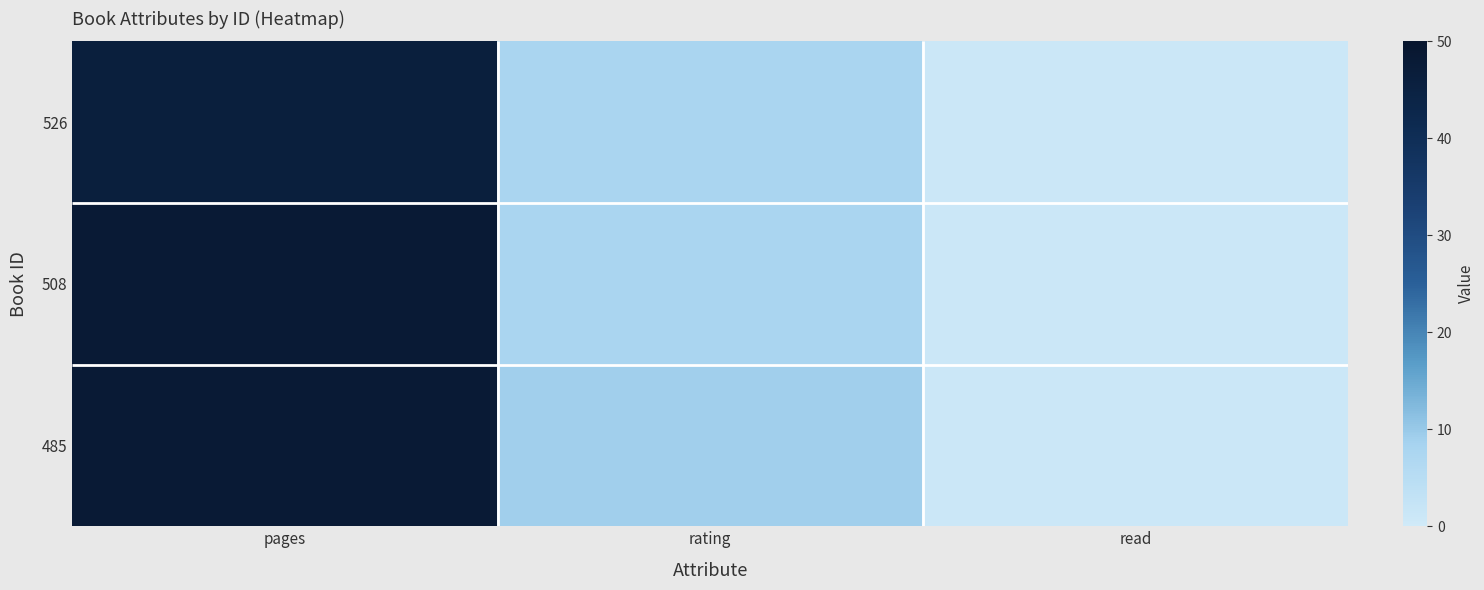

Between rating and pages, which is larger?

pages